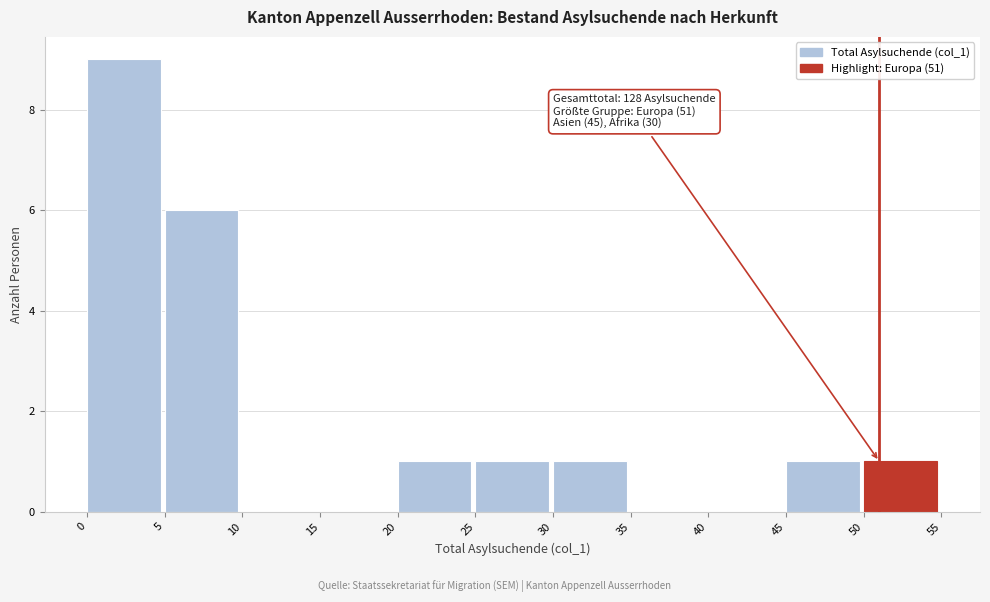

Over which range of the x-axis is the bar tallest?

0 to 5